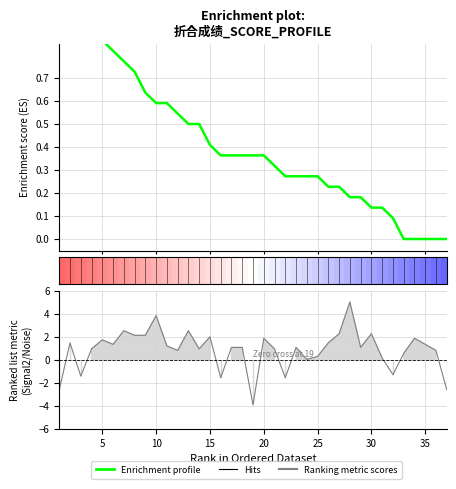

What is the value of the Enrichment profile point at the 10th from the left?

0.6